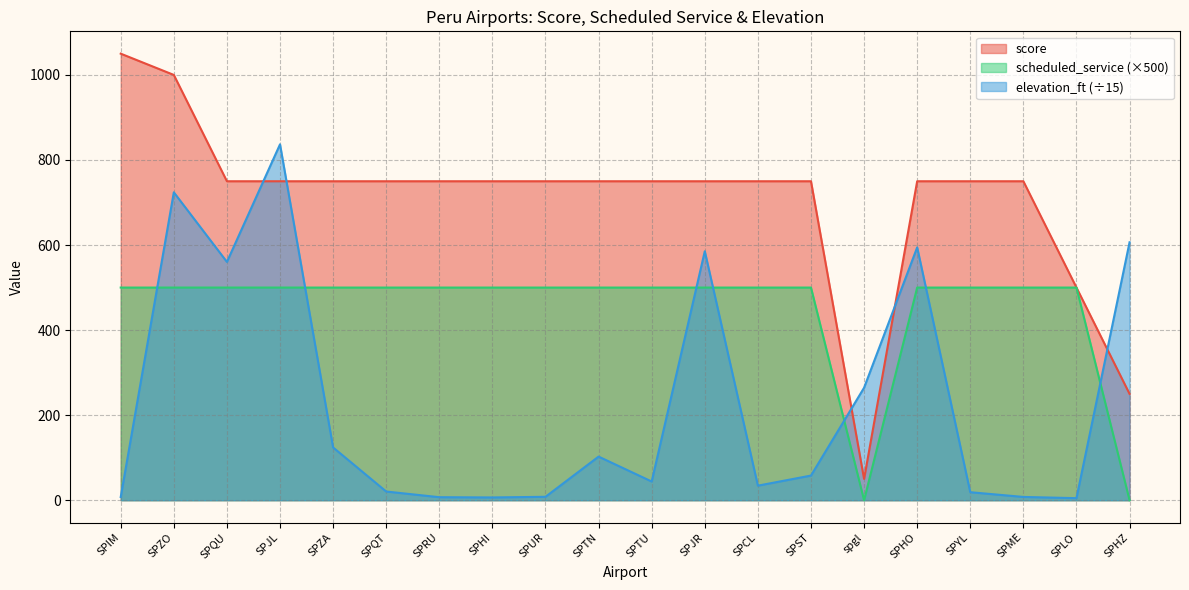

How many lines are shown in the chart?

3